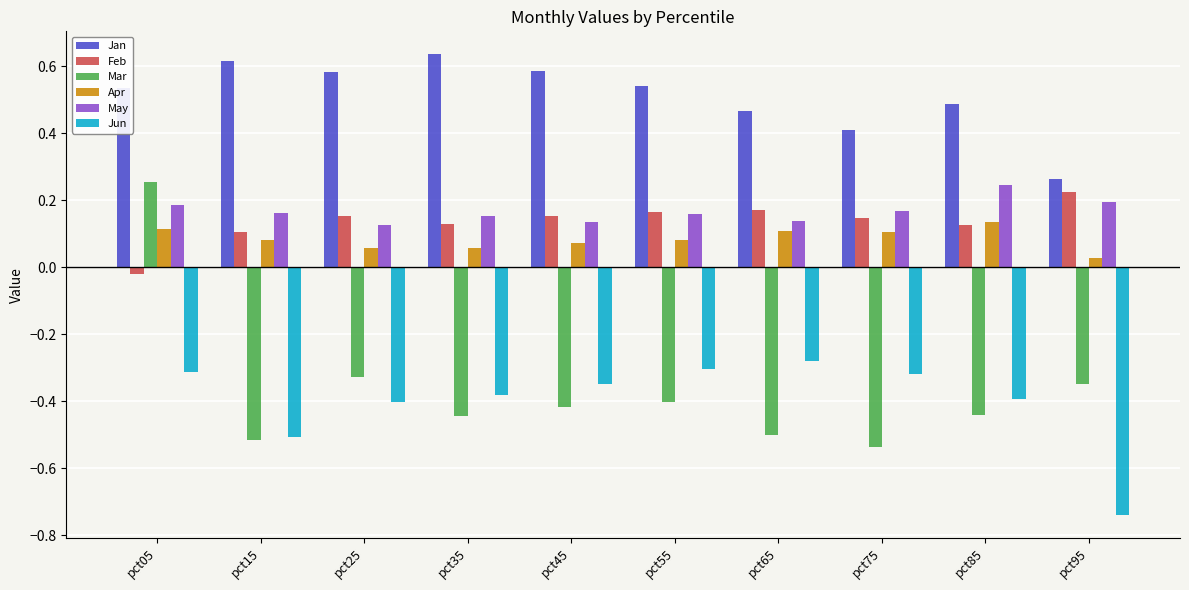

How many Apr values are between 0 and 1?

10